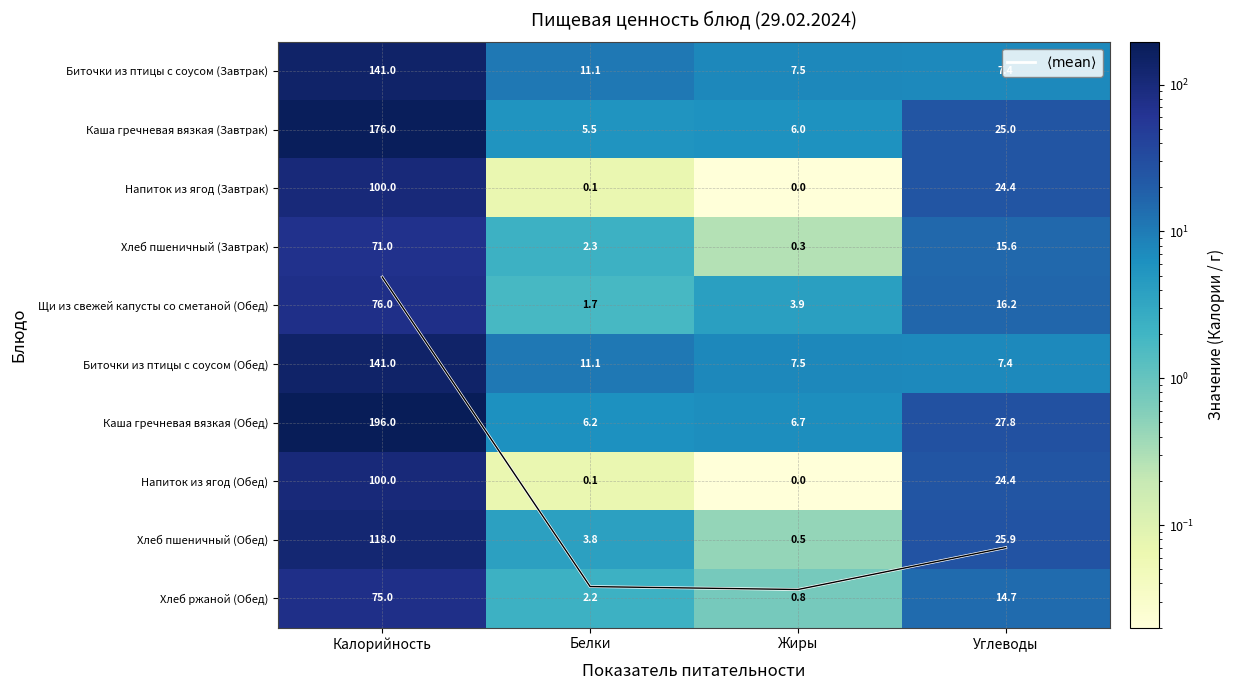

How many values in the Хлеб пшеничный (Завтрак) series are below 15?

2